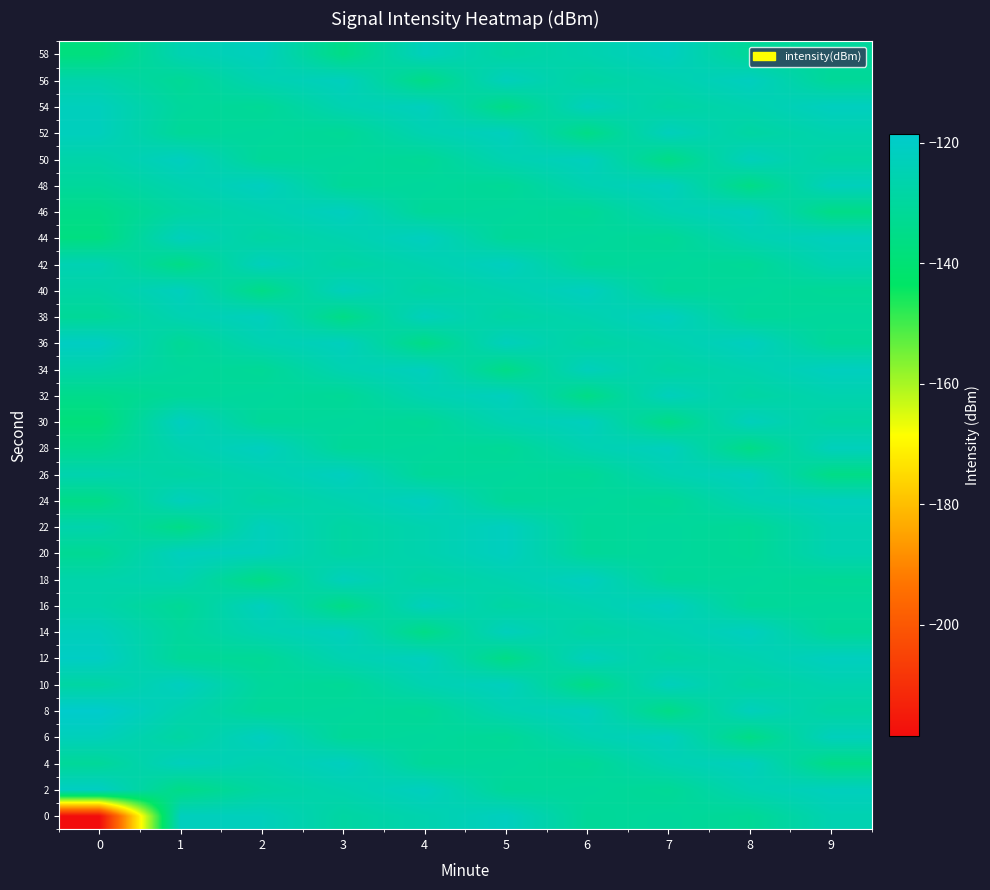

At which category is the sum across all series the highest?

2